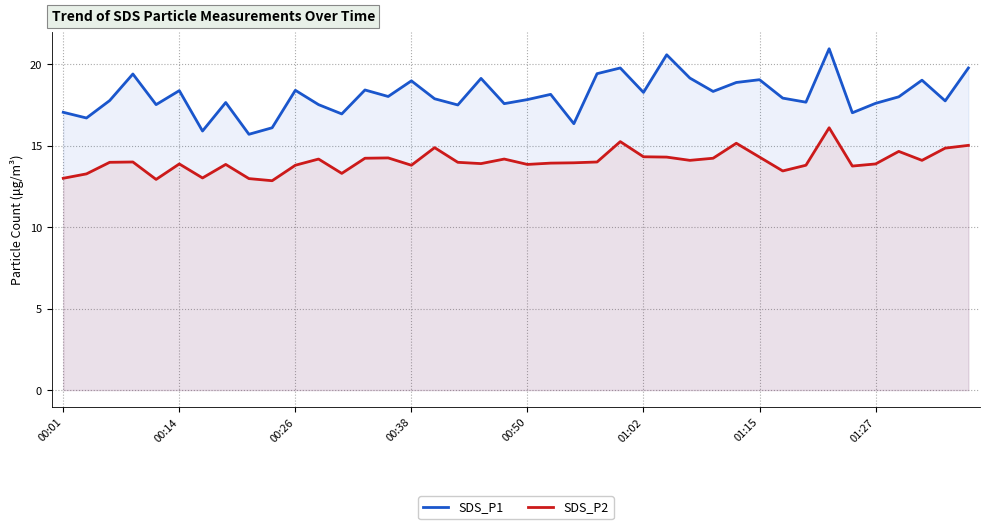

Which series has the widest spread of values?

SDS_P1